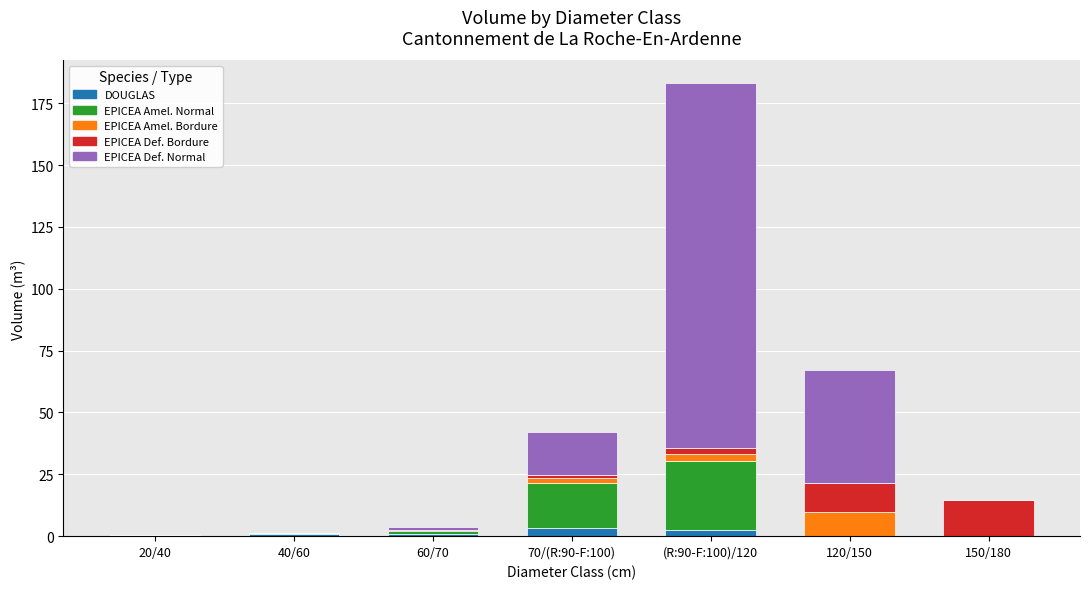

At which category is the sum across all series the highest?

(R:90-F:100)/120